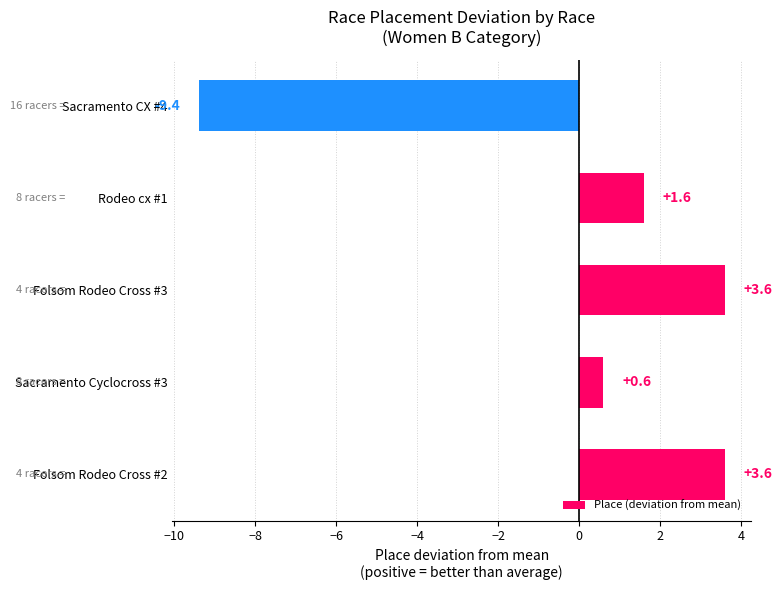

At which label is the value closest to -2?

Sacramento Cyclocross #3